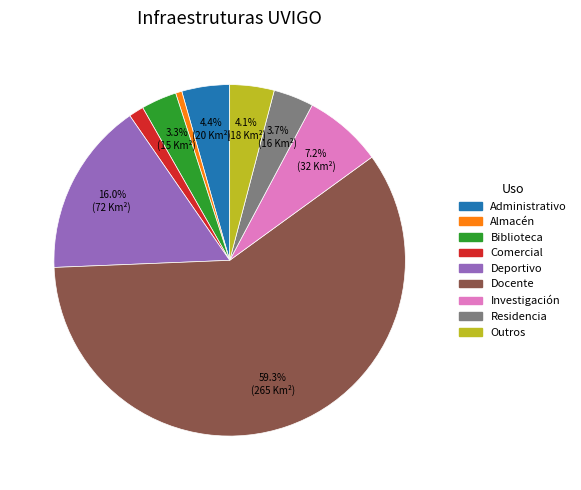

Is there a majority slice in this chart?

Yes